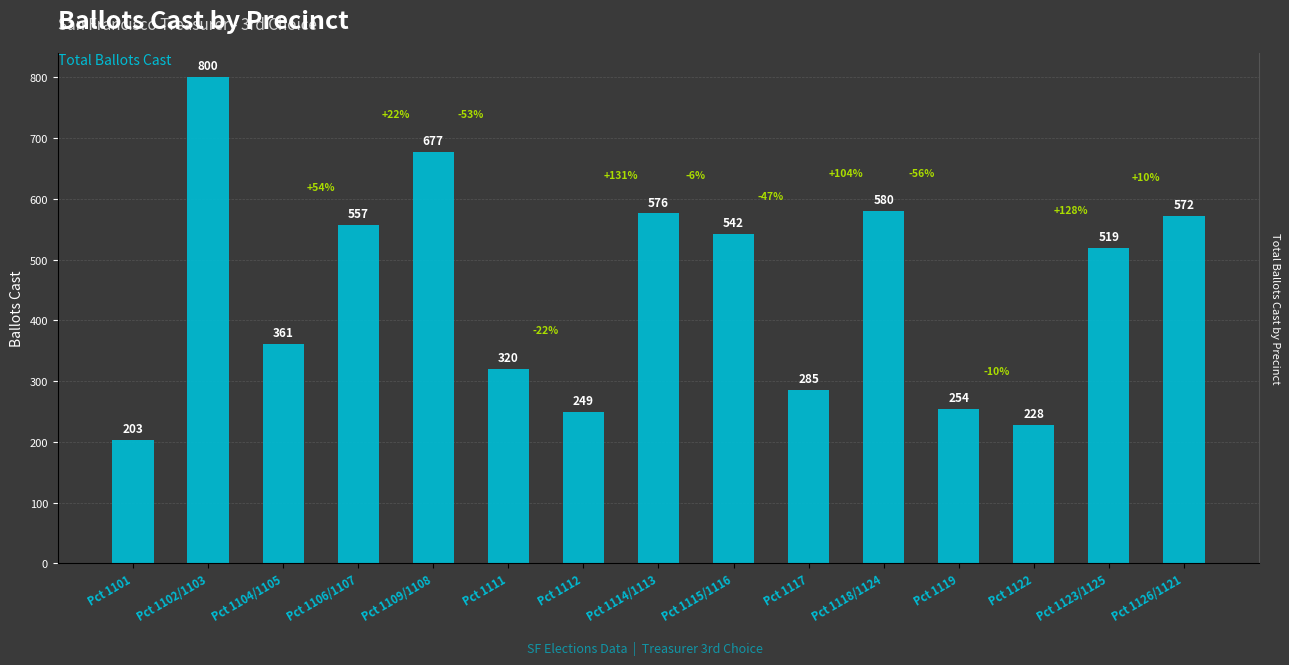

What is the greatest value displayed?

800